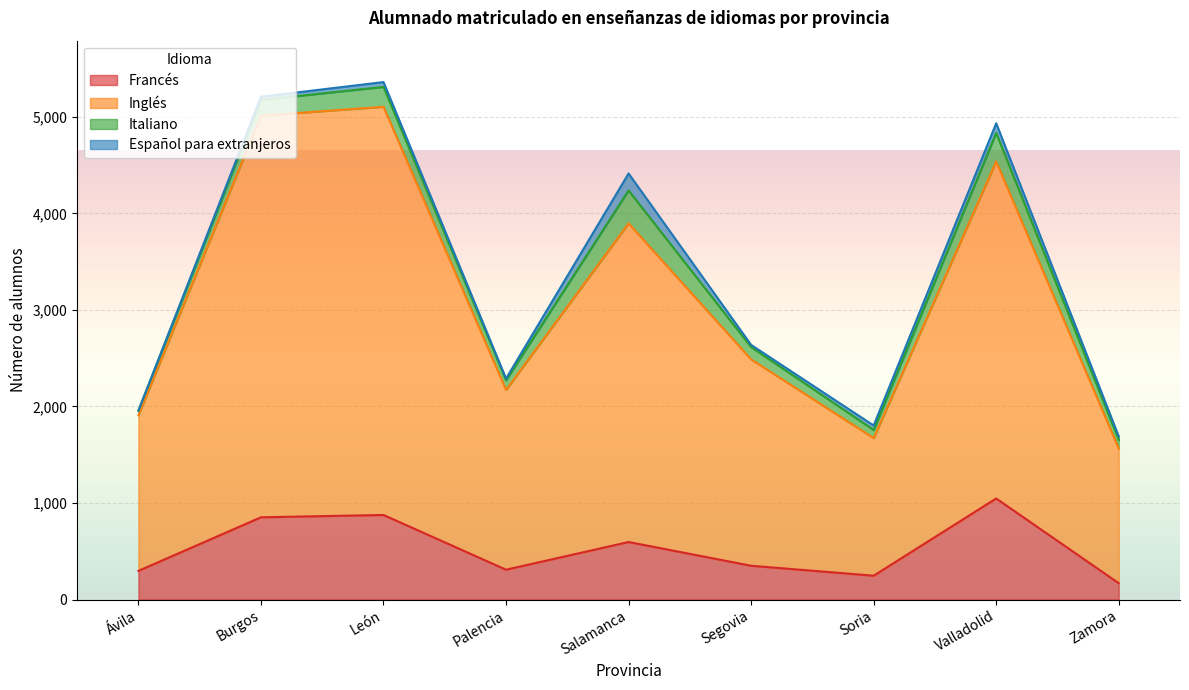

Where is the first local maximum for Francés?

León